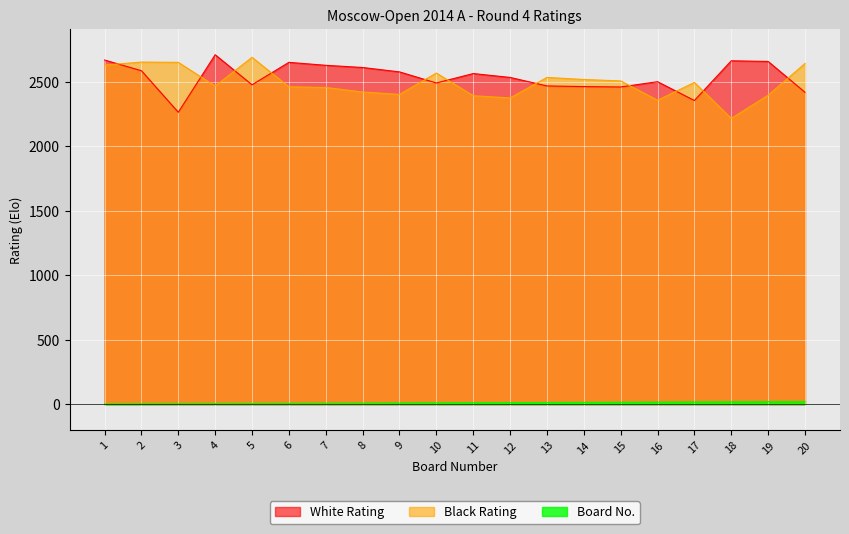

Which series has the largest range (max minus min)?

Black Rating